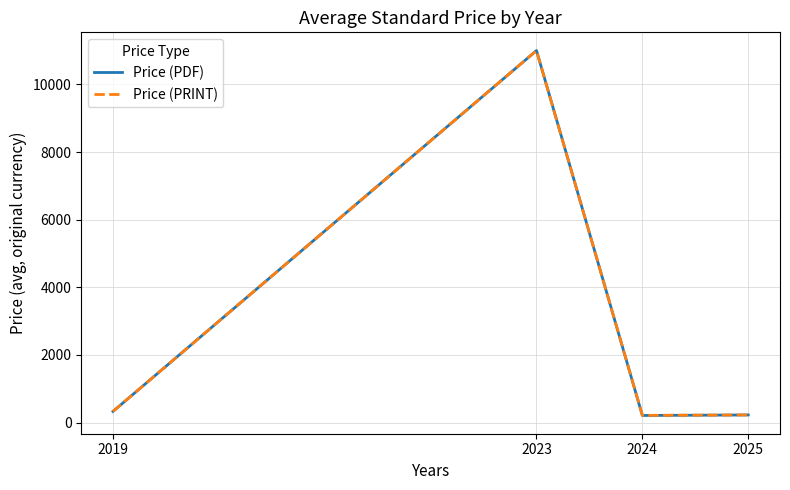

The value of Price (PDF) at 2019 is 330.0. True or false?

True